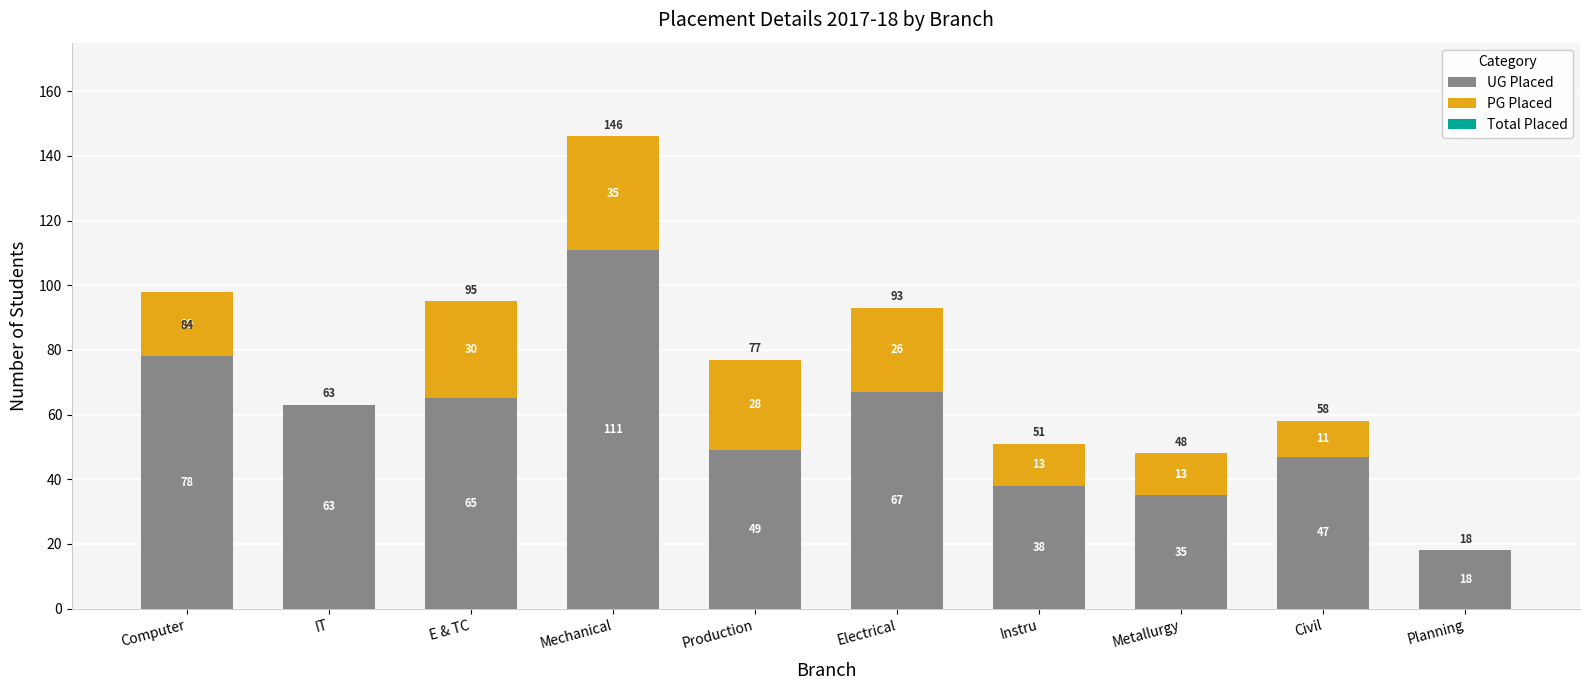

Where is UG Placed nearest to the value 64?

IT